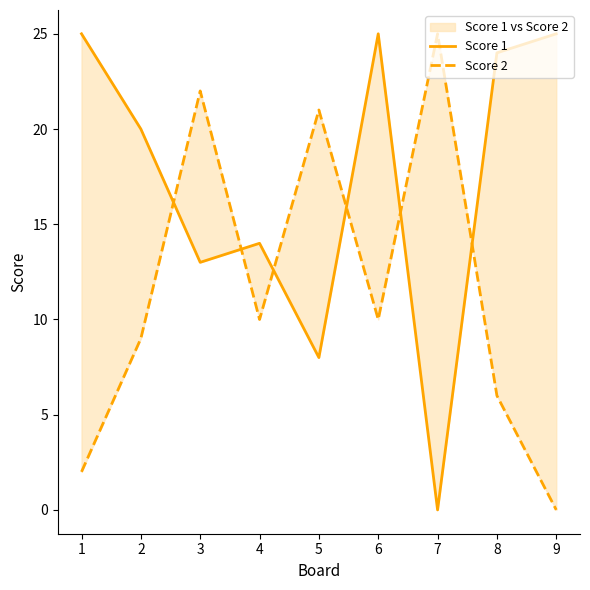

Which category has the lowest value in the Score 1 series?

7